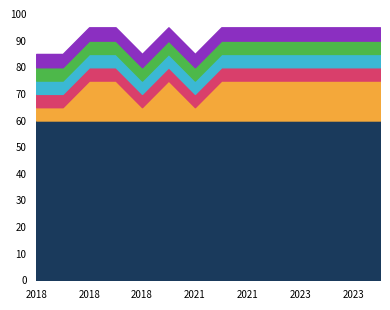

What is the label of the 11th point from the right?

2018-08-13